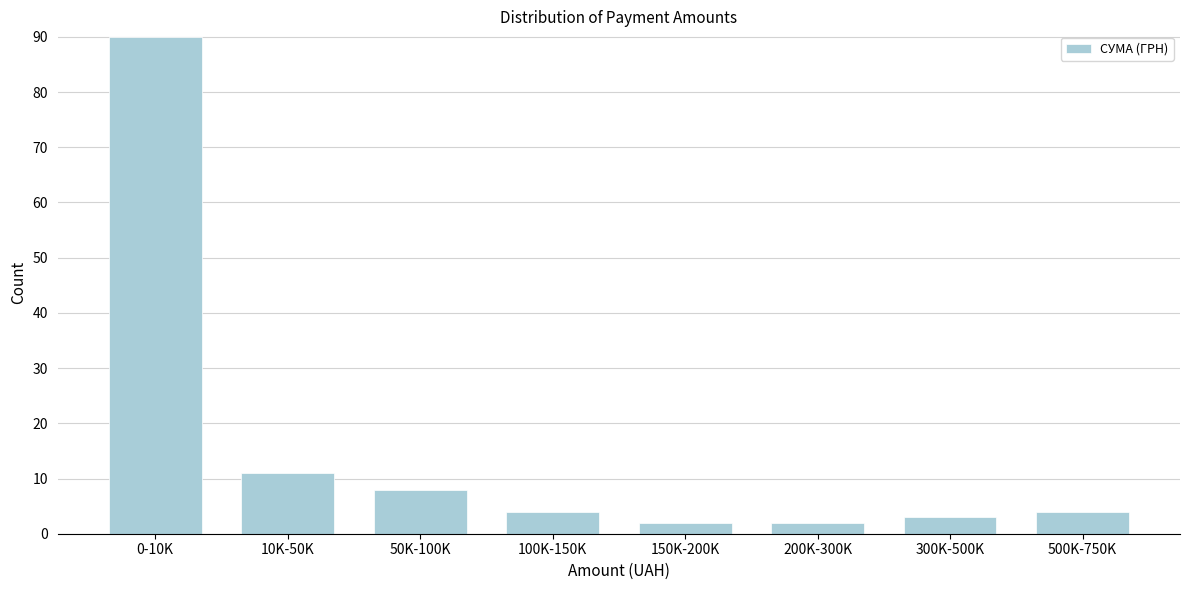

Reading left to right, list all the values displayed in this chart.

0-10K=90	10K-50K=11	50K-100K=8	100K-150K=4	150K-200K=2	200K-300K=2	300K-500K=3	500K-750K=4